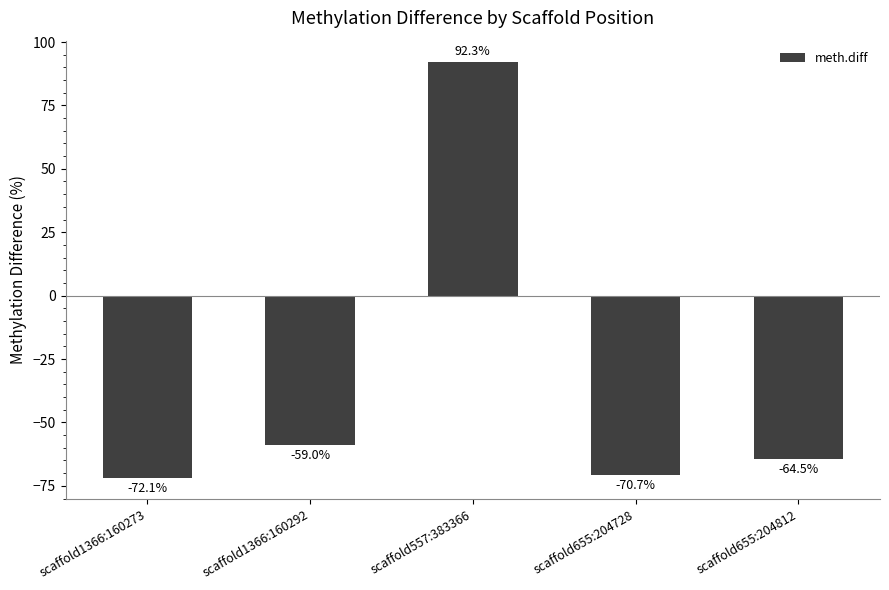

At which category does the chart reach its minimum across all series?

scaffold1366:160273